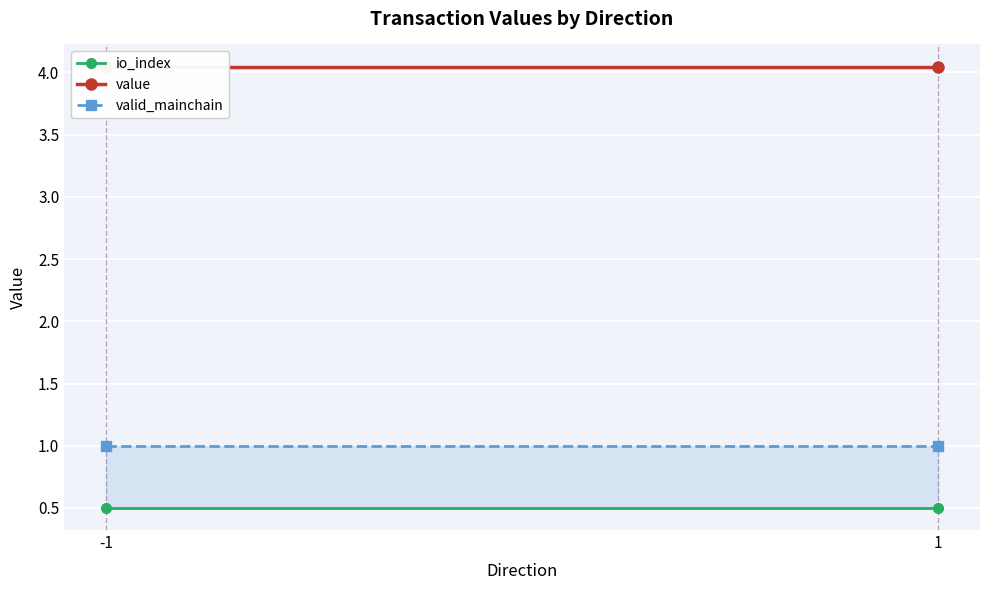

What is the value of the valid_mainchain point at the 1st from the left?

1.0